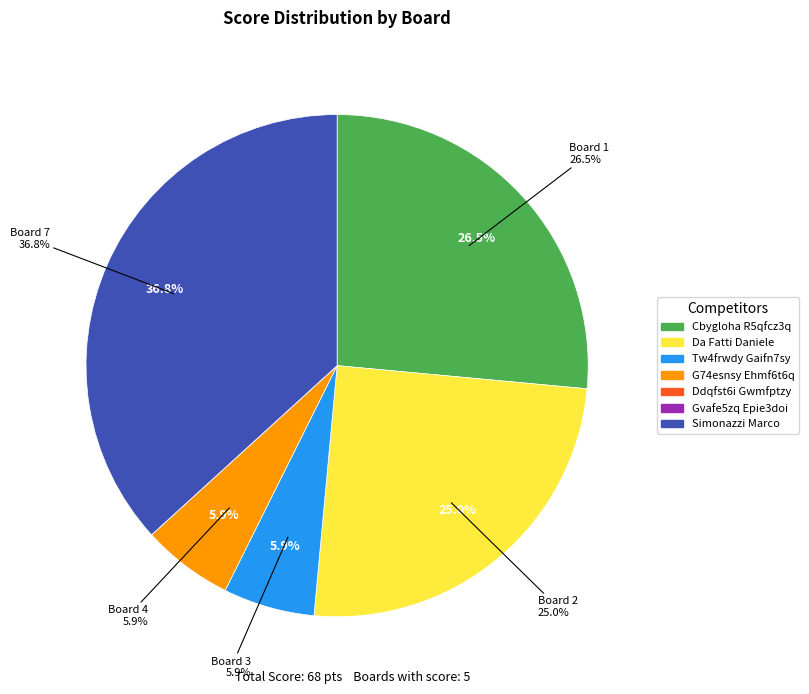

Which category has the biggest portion of the pie?

Board 7